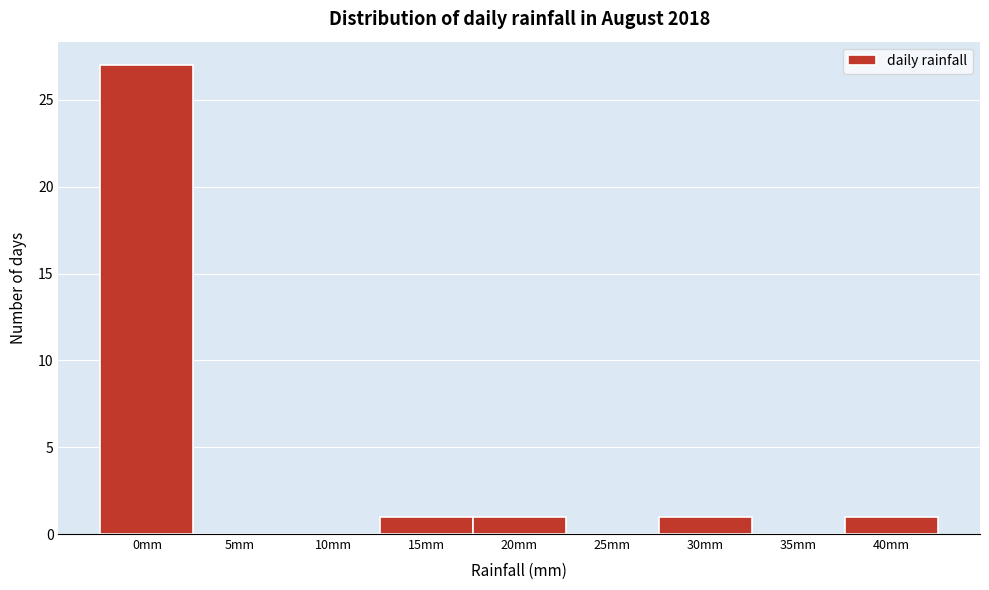

Reading left to right, extract all data points from this chart.

0mm=27	5mm=0	10mm=0	15mm=1	20mm=1	25mm=0	30mm=1	35mm=0	40mm=1